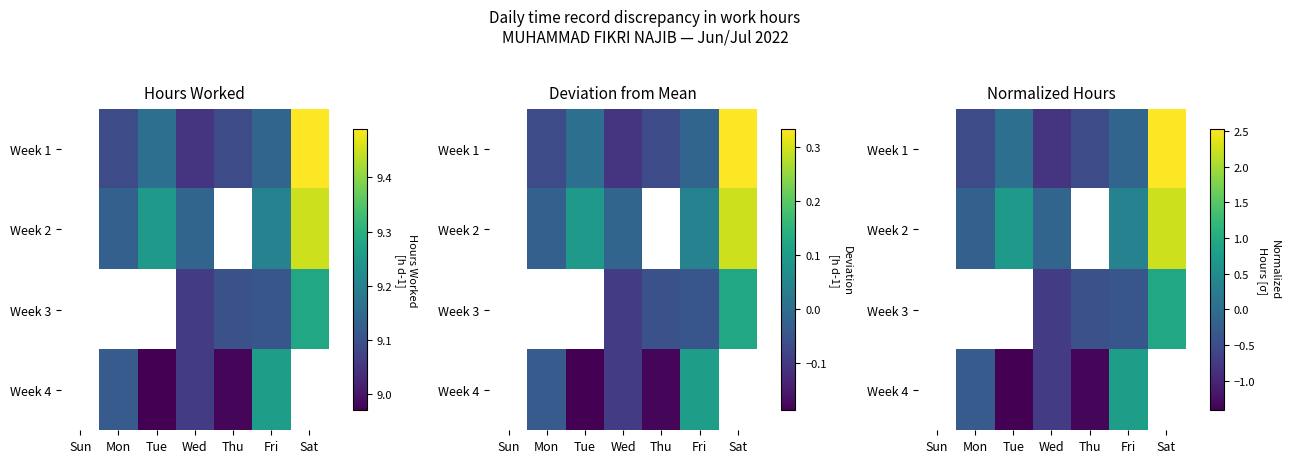

List the series in order of their overall mean, highest first.

Week 1, Week 2, Week 3, Week 4